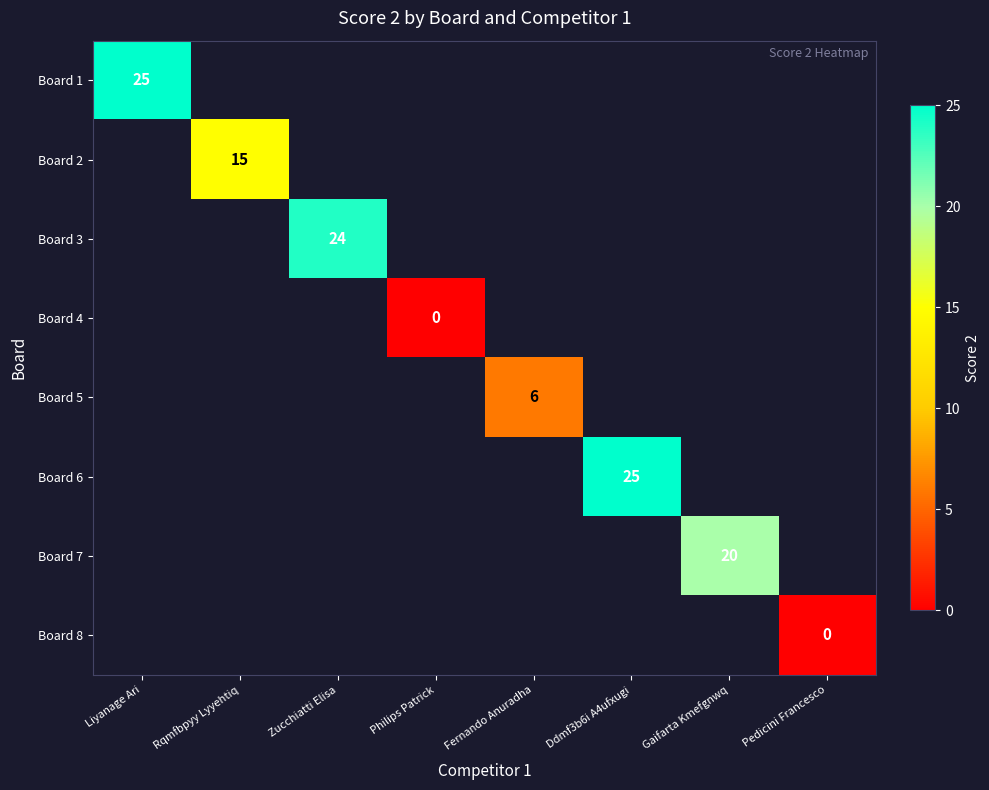

The value of Board 7 at Gaifarta Kmefgnwq is 26. True or false?

False